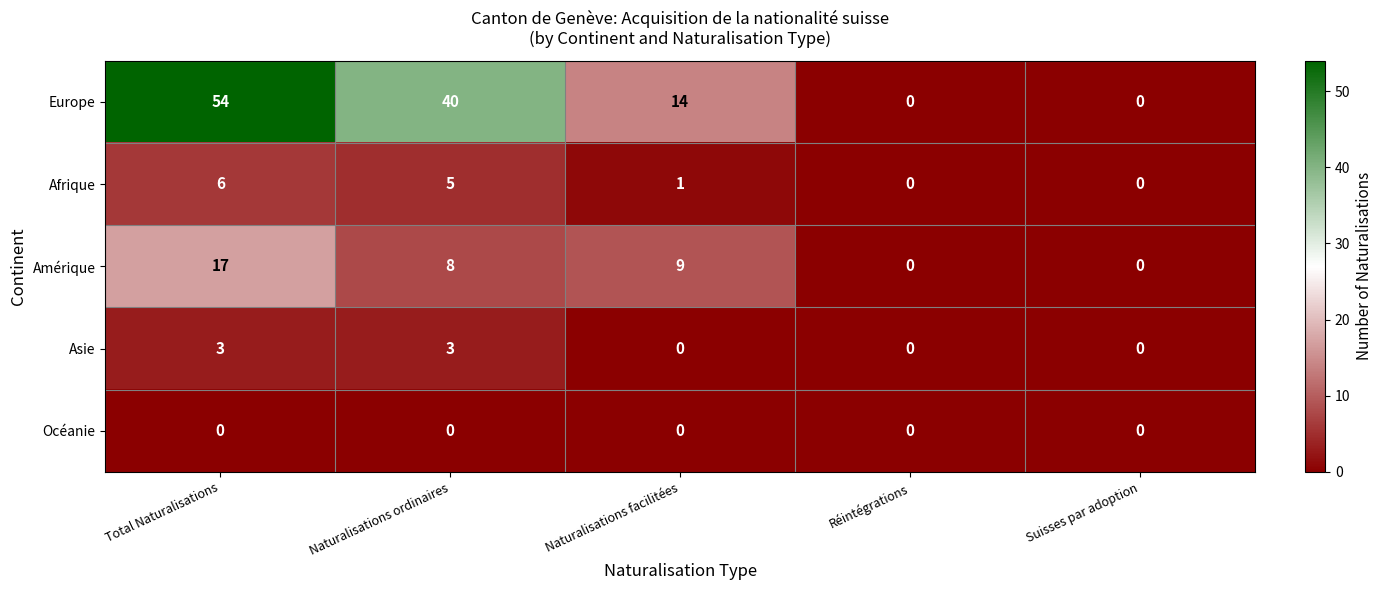

At which category is the sum across all series the highest?

Total Naturalisations